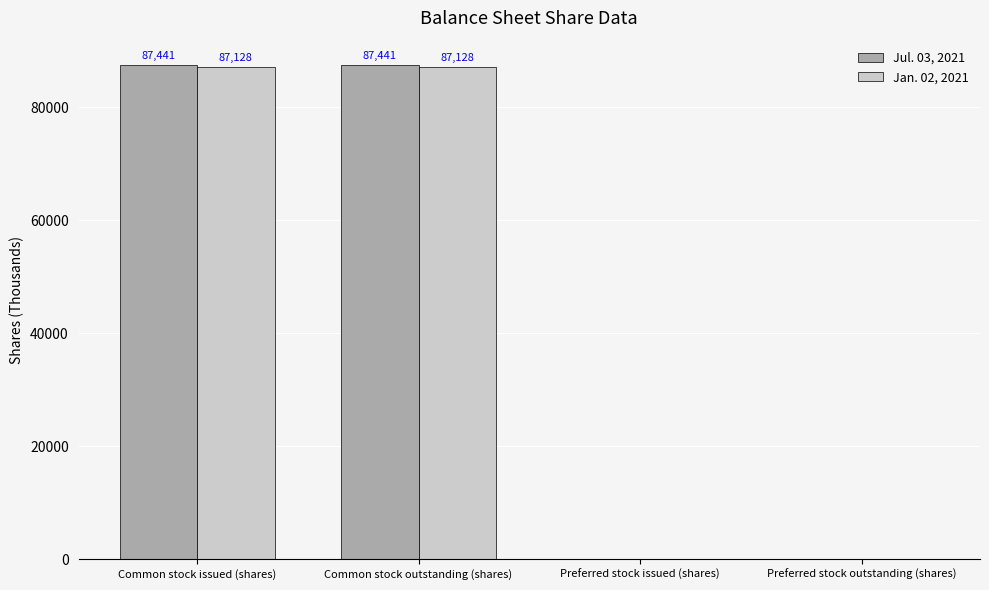

What is the total value across all series at Common stock issued (shares)?

174569